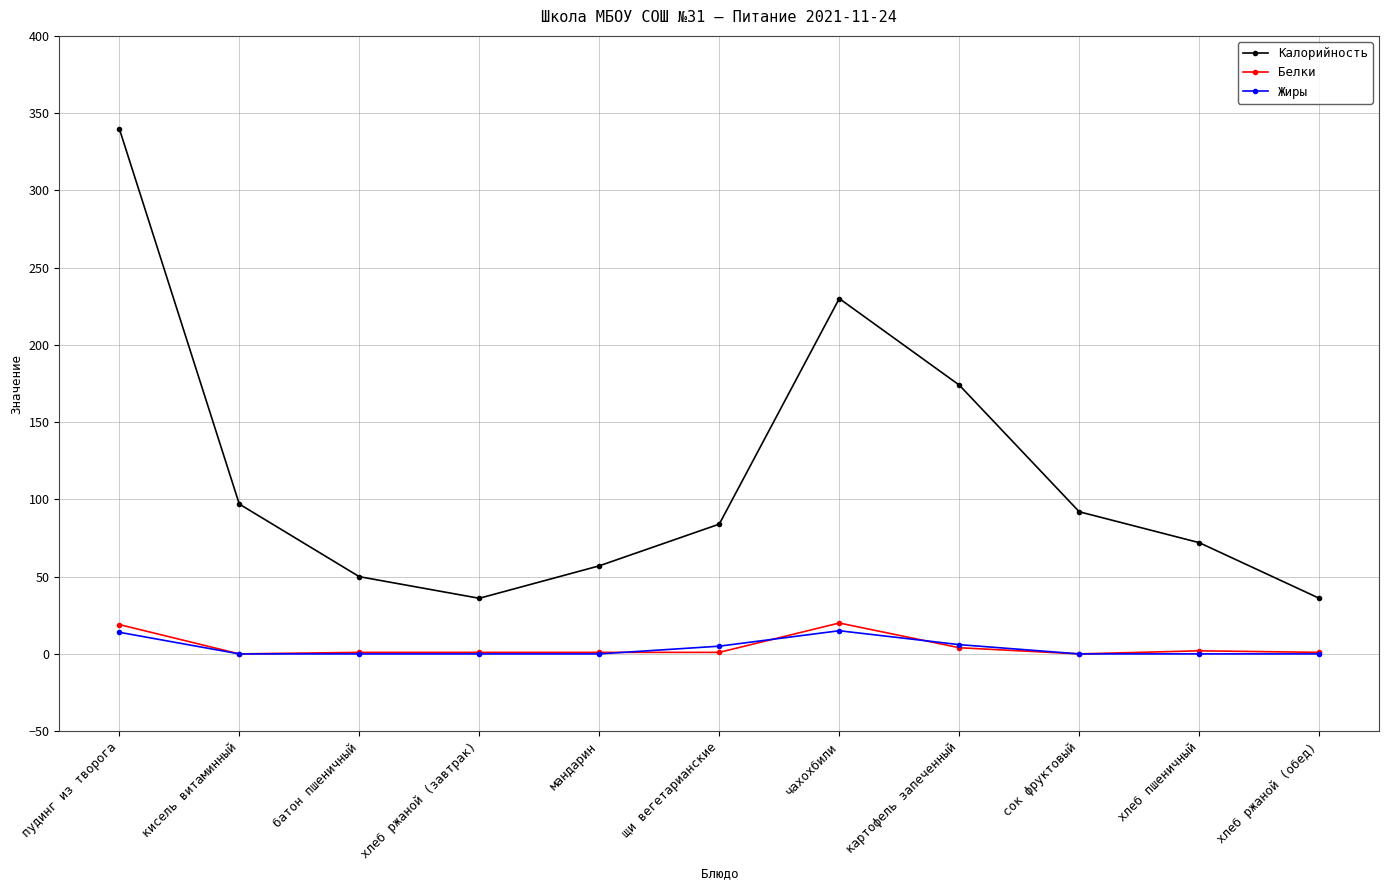

What is the difference between the Белки values at хлеб пшеничный and пудинг из творога?

17